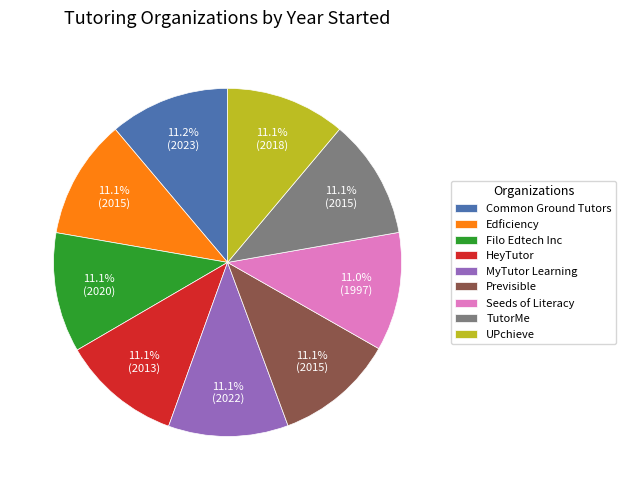

Is it true that MyTutor Learning is 11% of the pie?

True